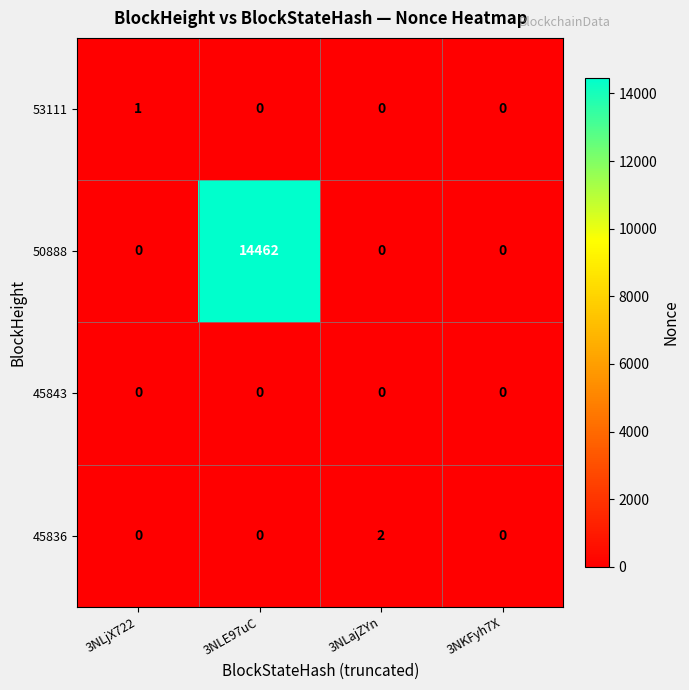

At which category is the sum across all series the highest?

3NLE97uC